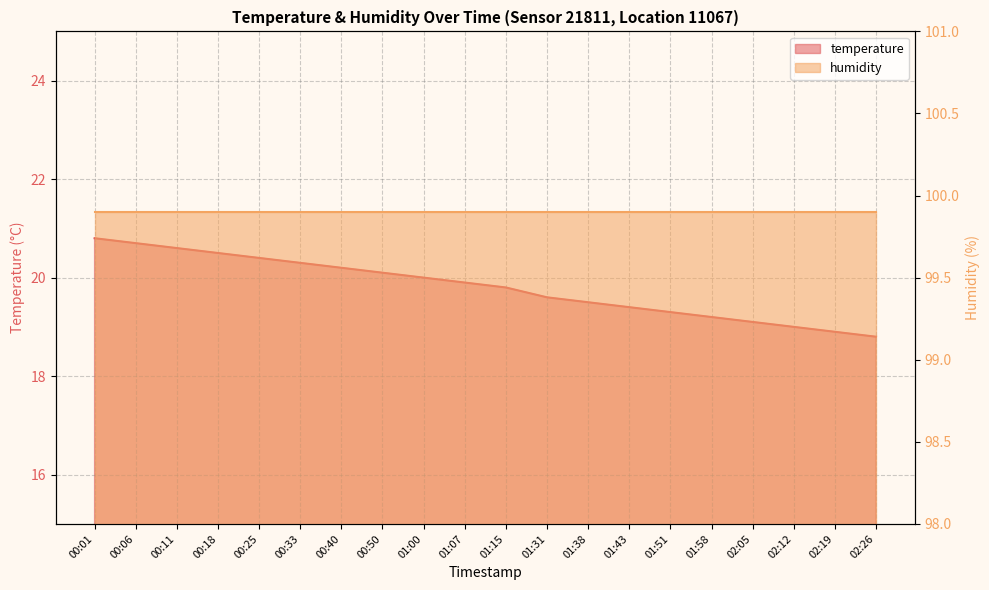

Which category has the lowest value across all series?

02:26